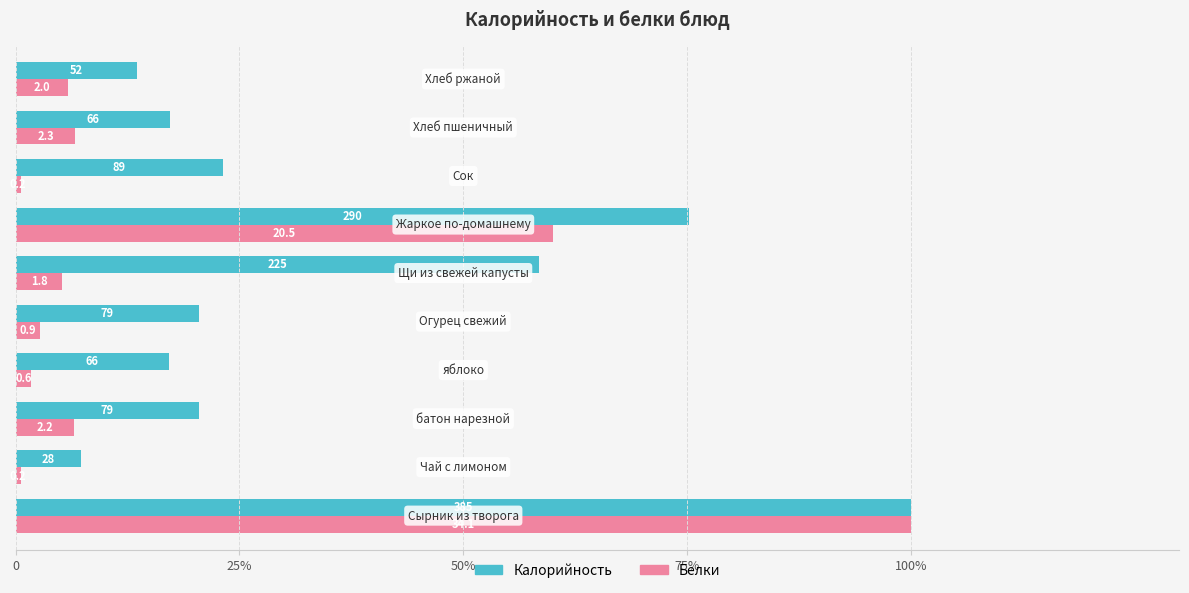

What are all the series names shown in the legend?

Калорийность, Белки